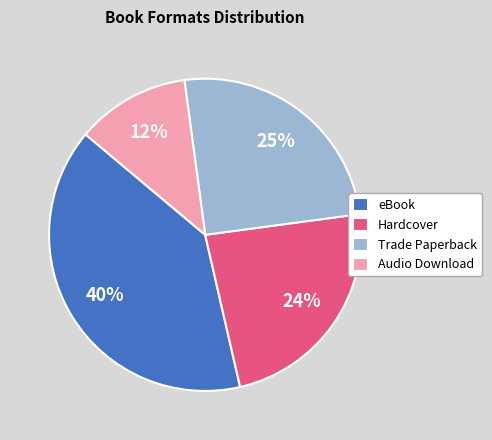

How many segments does this pie chart have?

4